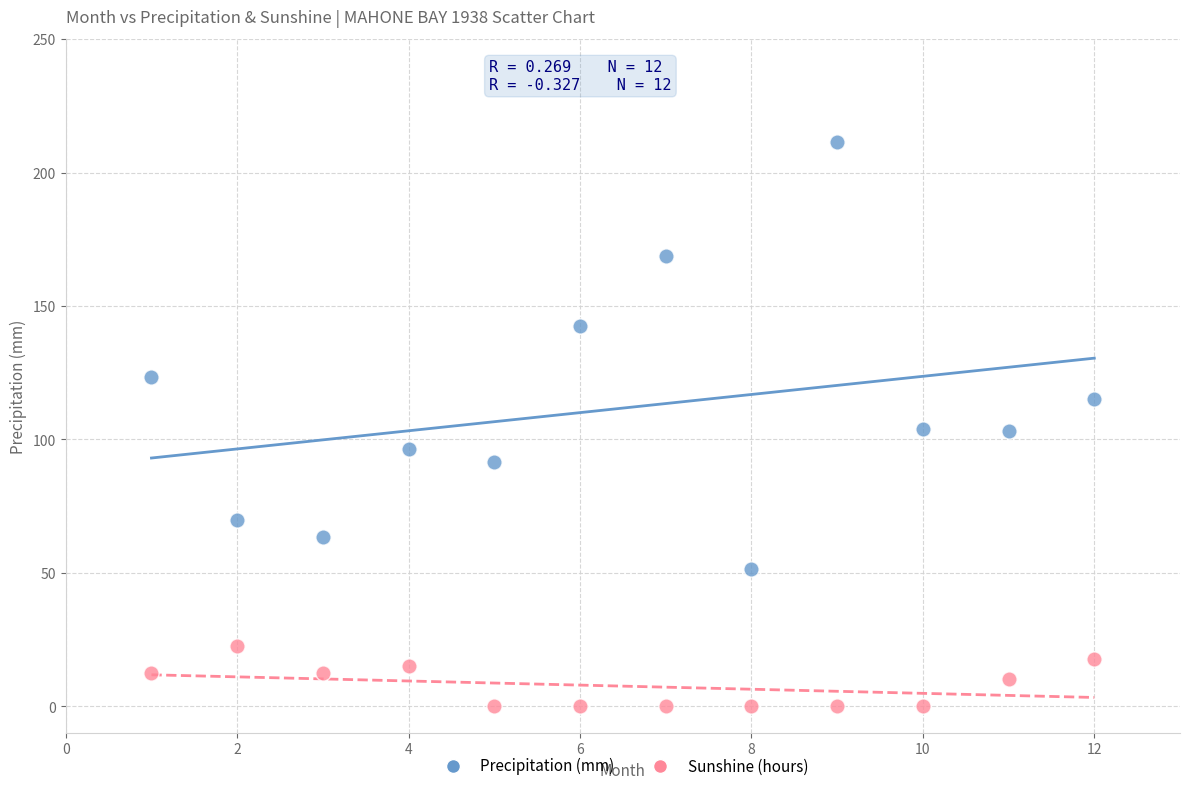

Which series reaches the maximum Y coordinate?

Precipitation (mm)